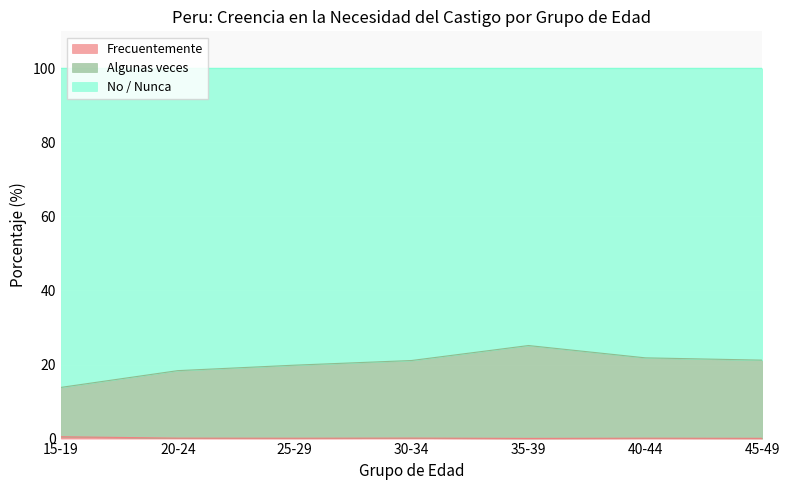

Which series has the widest spread of values?

Algunas veces